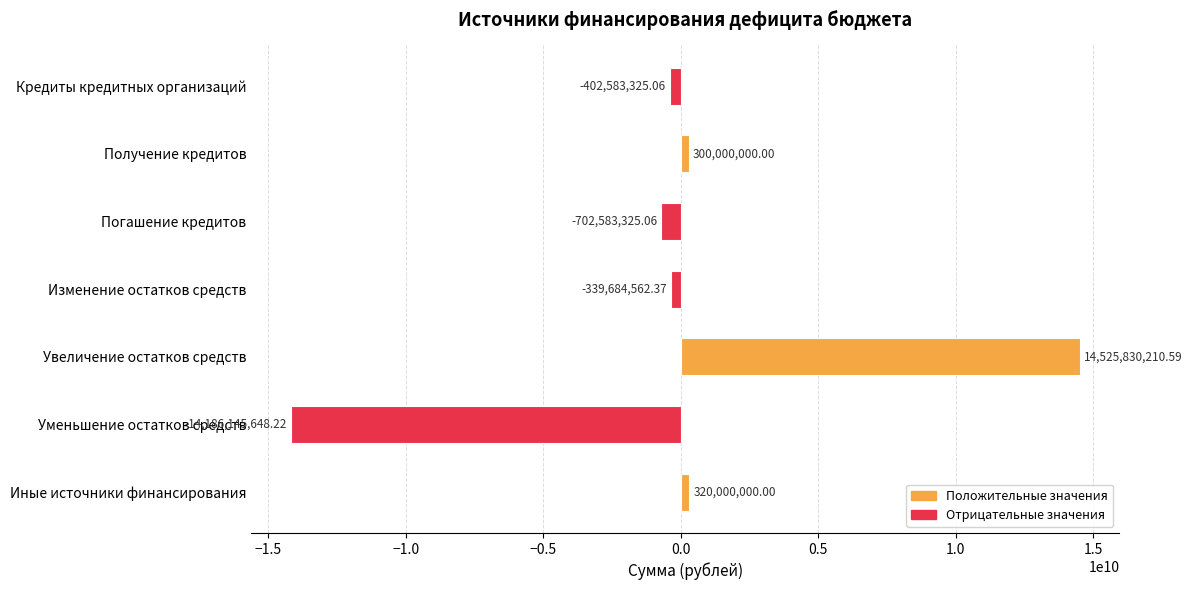

List the labels in order of value, smallest first.

Уменьшение остатков средств, Погашение кредитов, Кредиты кредитных организаций, Изменение остатков средств, Получение кредитов, Иные источники финансирования, Увеличение остатков средств